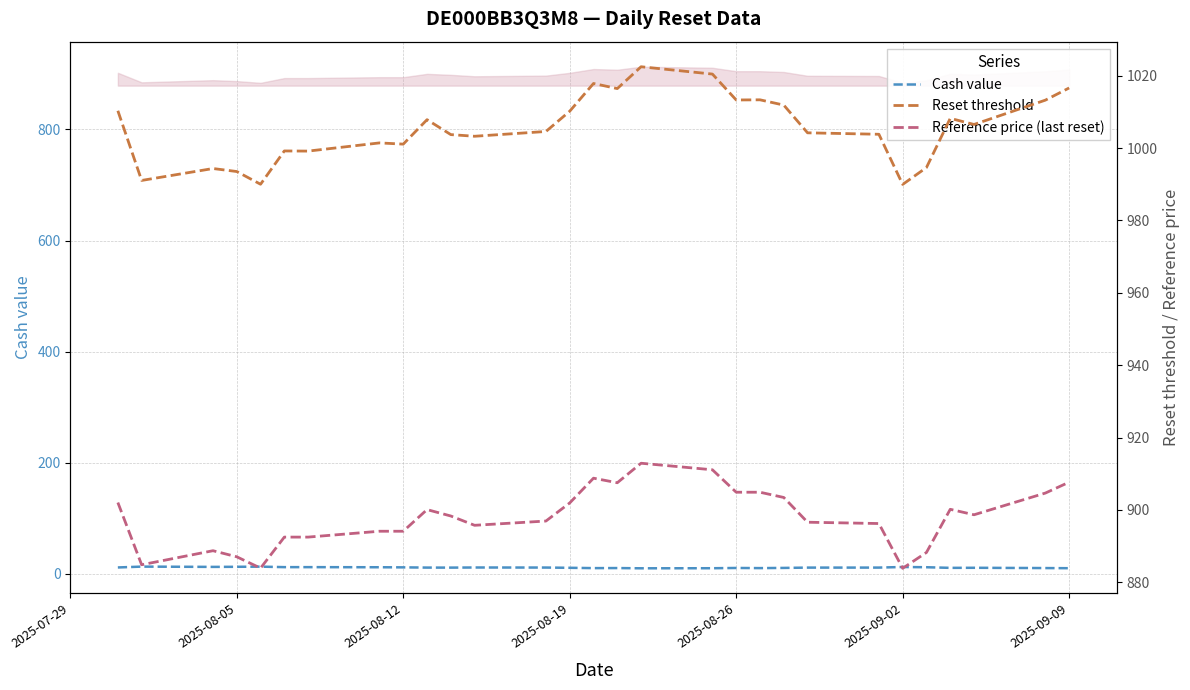

The Reset threshold series shows 598.9 at 7. True or false?

False